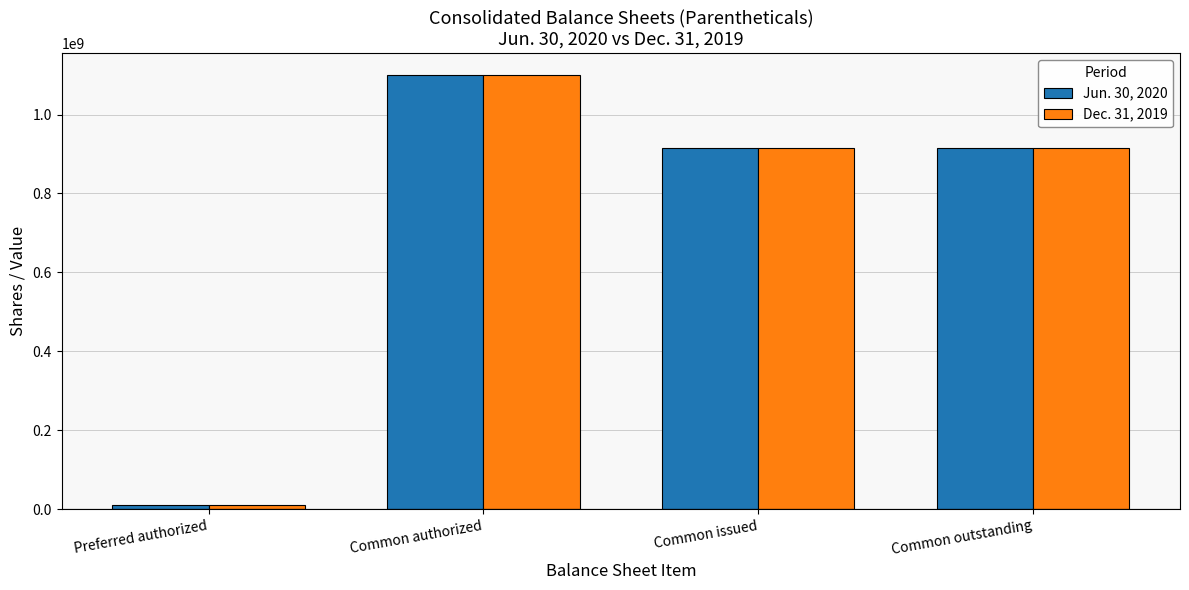

The value of Dec. 31, 2019 at Common outstanding is 1484183816. True or false?

False